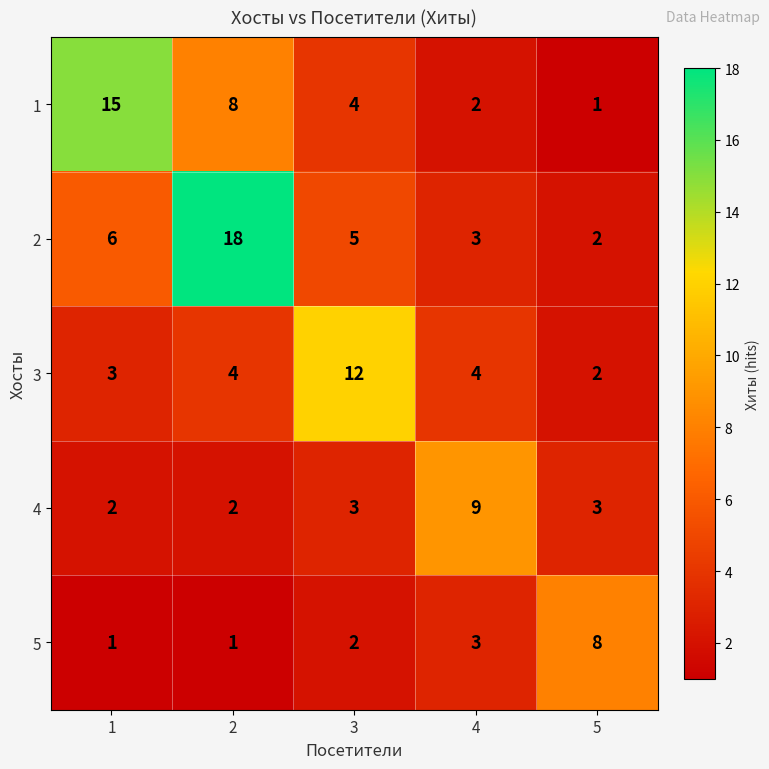

Is it true that 4 equals 14 at 4?

False